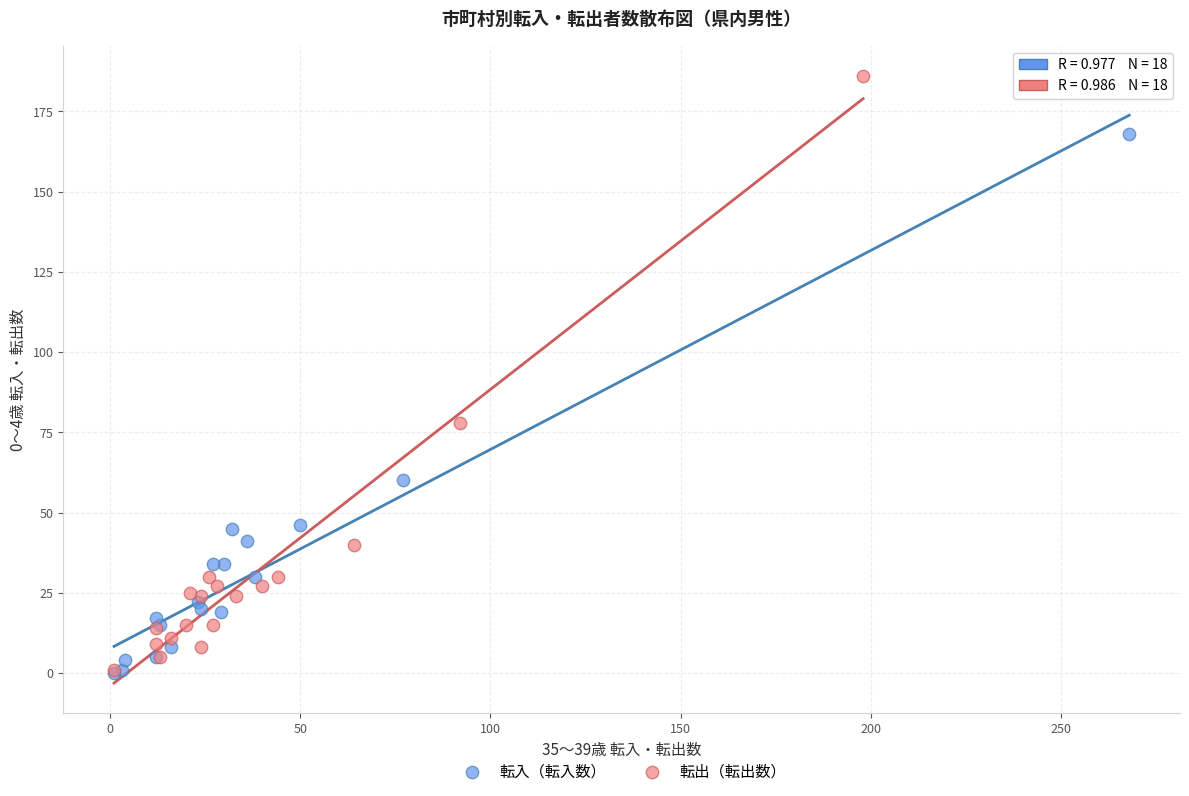

Which series has the widest spread of Y values?

転出（転出数）